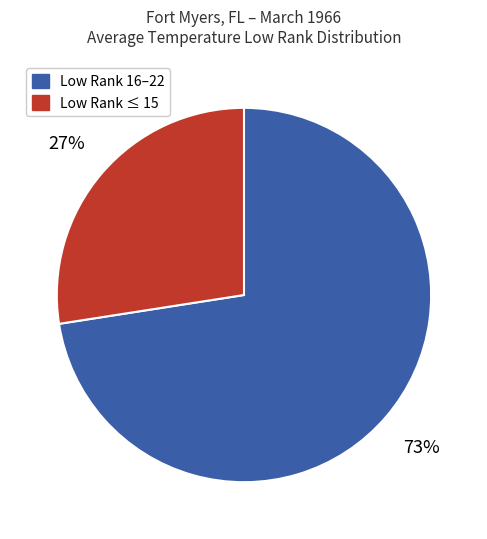

To the nearest percent, what is the average slice percentage?

50%